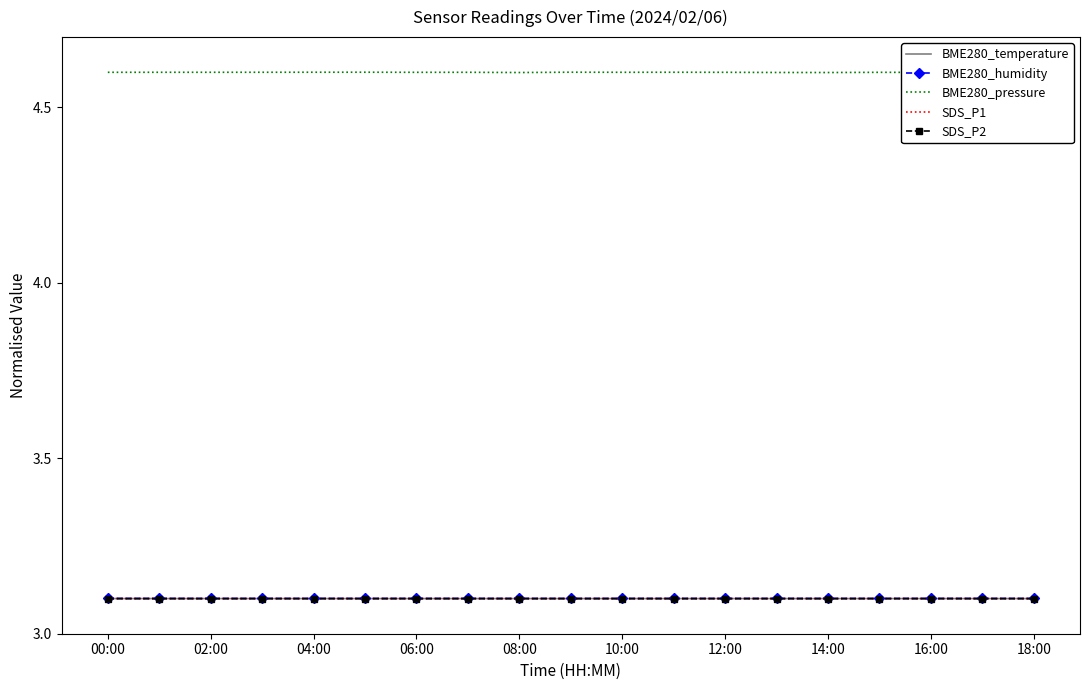

True or false: SDS_P2 has more than 2 interior local peaks.

True